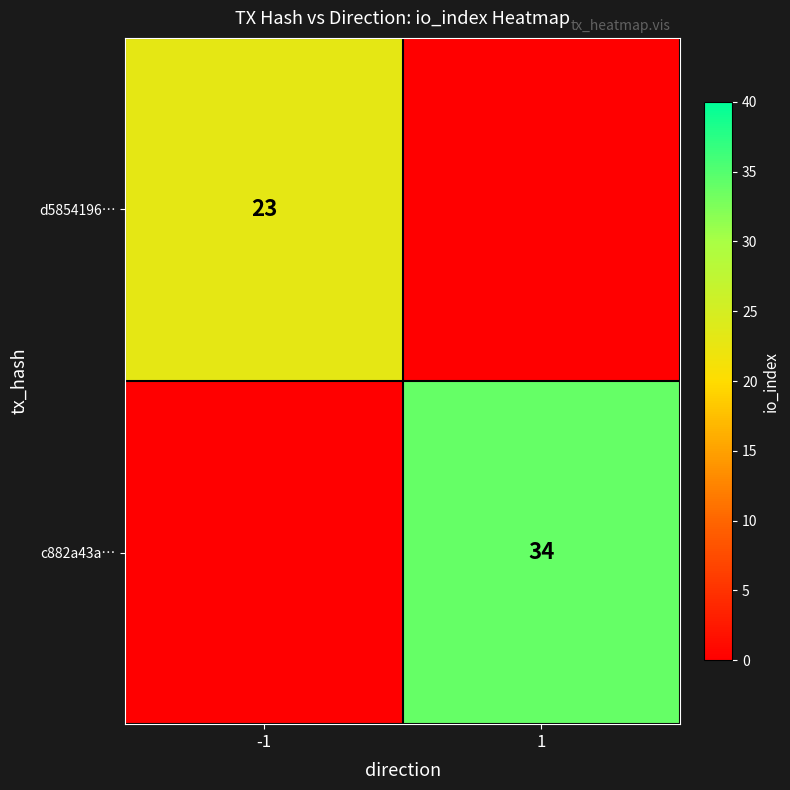

The c882a43a… series shows 17 at 1. True or false?

False